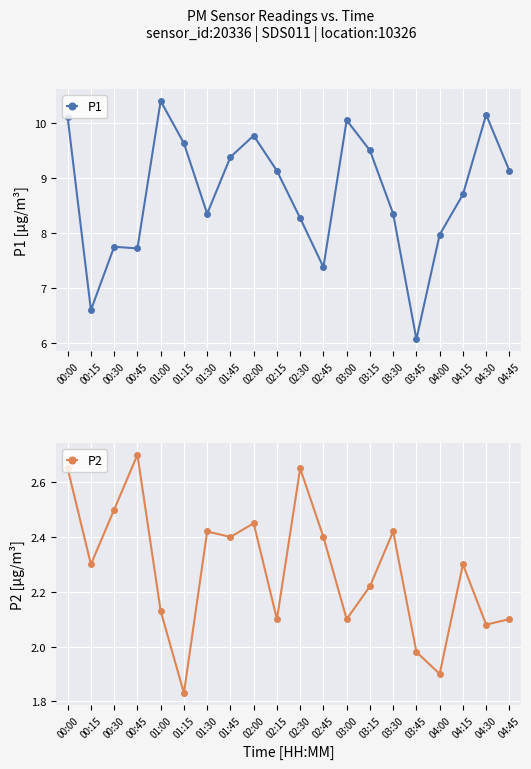

True or false: P2 and P1 intersect in this chart.

False